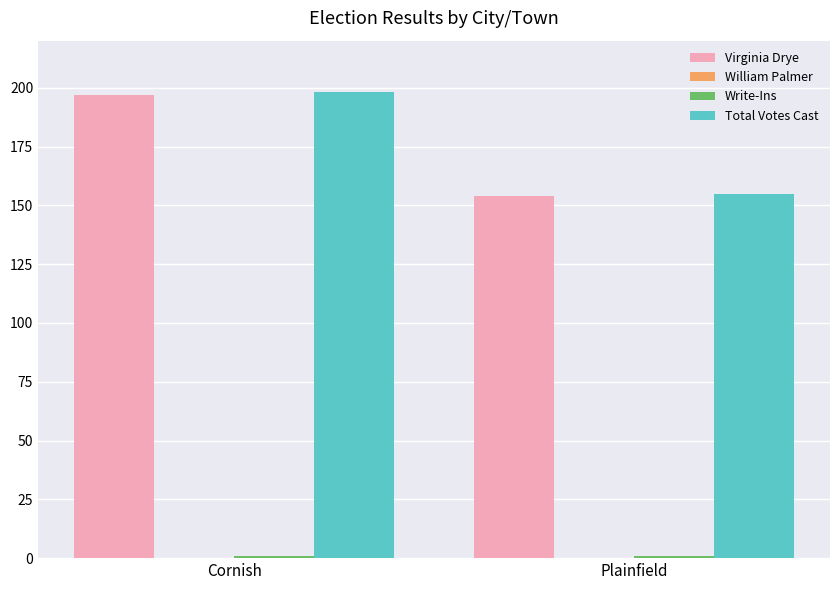

True or false: Total Votes Cast has a value of 155 at Plainfield.

True